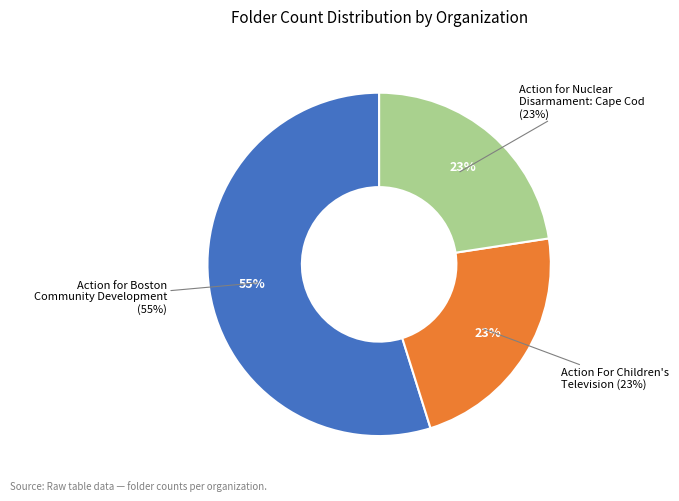

How many slices are in this pie chart?

3